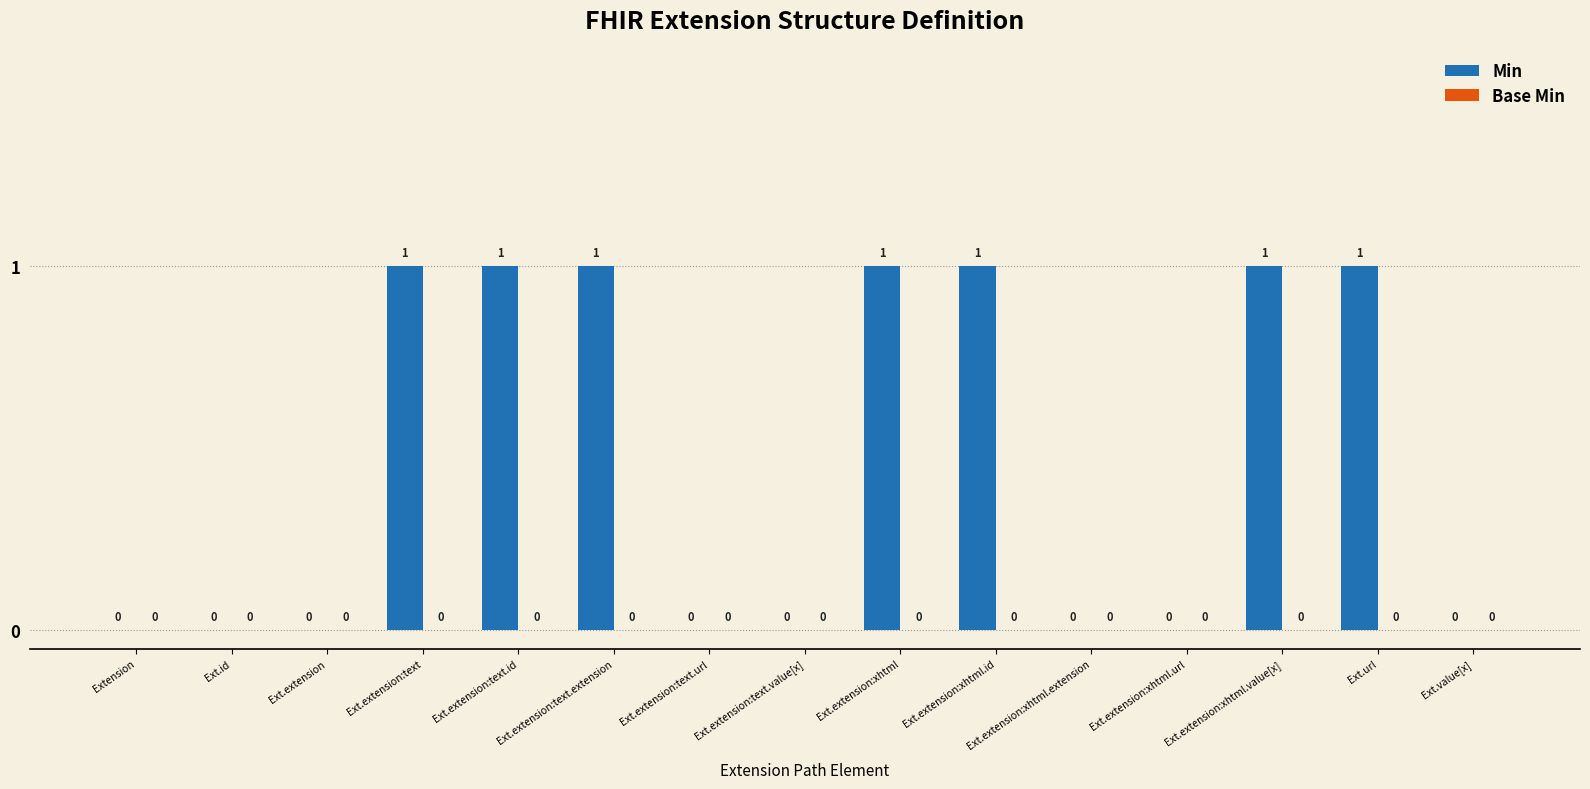

Are the bars horizontal?

No